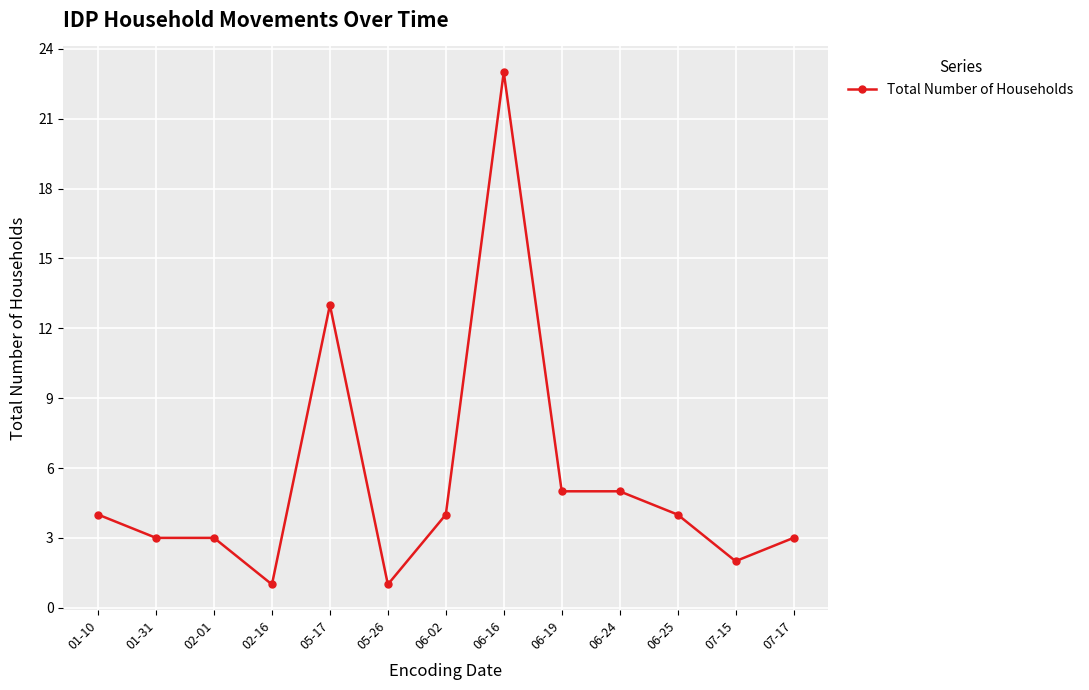

What is the sum of all values?

71